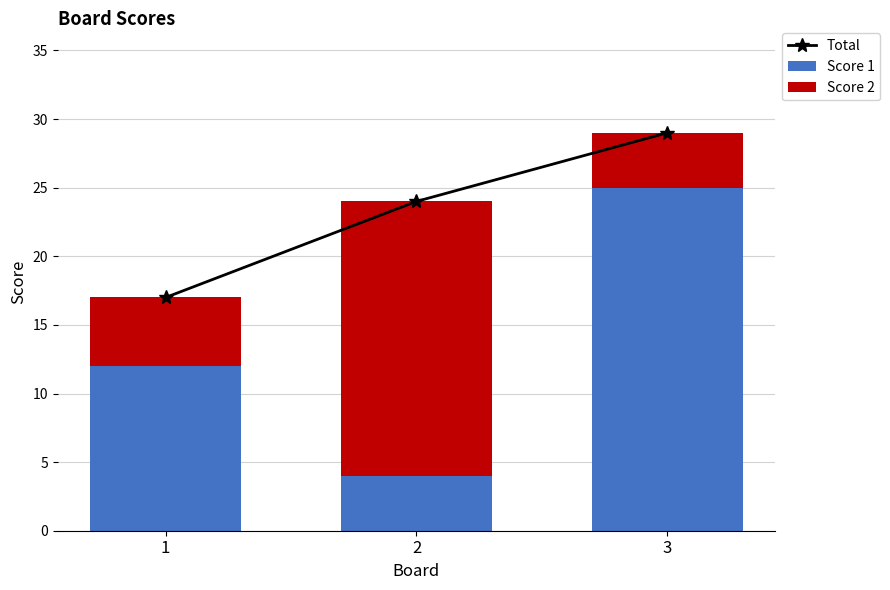

What is the maximum value for Score 2?

20